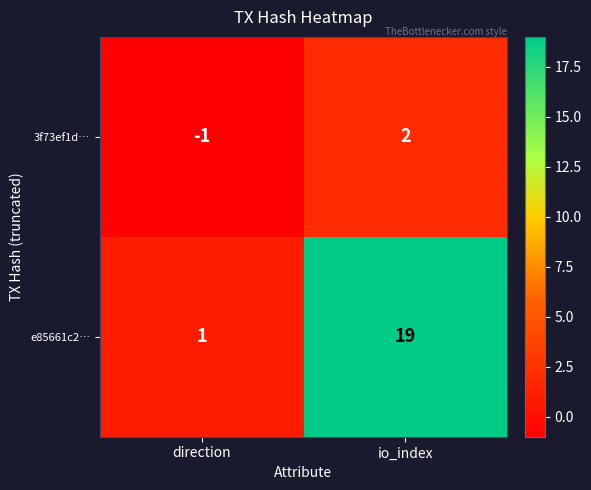

True or false: e85661c2… has a value of 2 at direction.

False